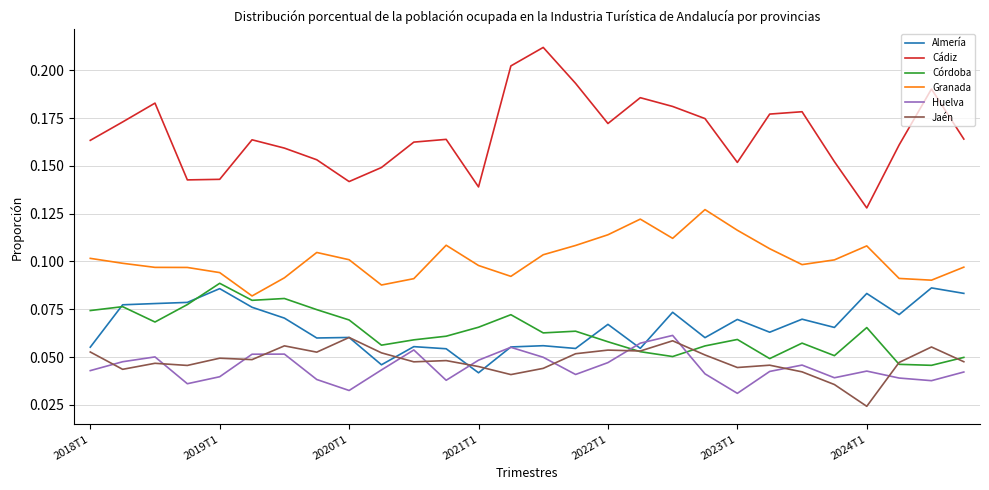

Which series has the largest total across all categories?

Cádiz